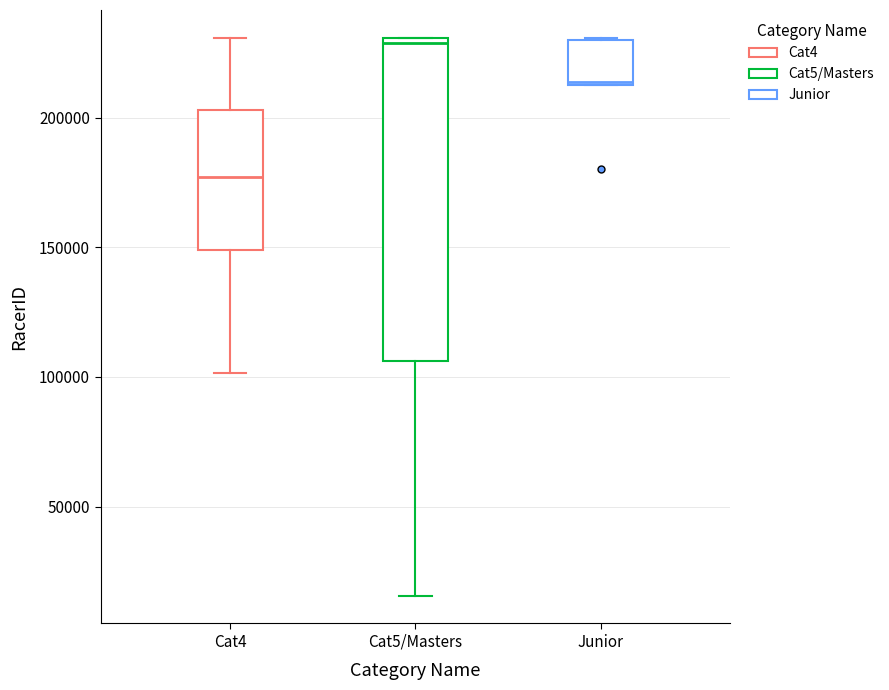

Reading left to right, read every box against the y-axis: the position of its median line, the range the box covers, and the ends of its whiskers. The values are not printed on the chart, so give them approximately, as read against the axis.

Cat4: median 175000, box 150000 to 205000, whiskers 100000 to 230000
Cat5/Masters: median 230000 (just below the box's upper edge), box 105000 to 230000, whiskers 15000 to 230000
Junior: median 215000, box 215000 to 230000, whiskers 215000 to 230000